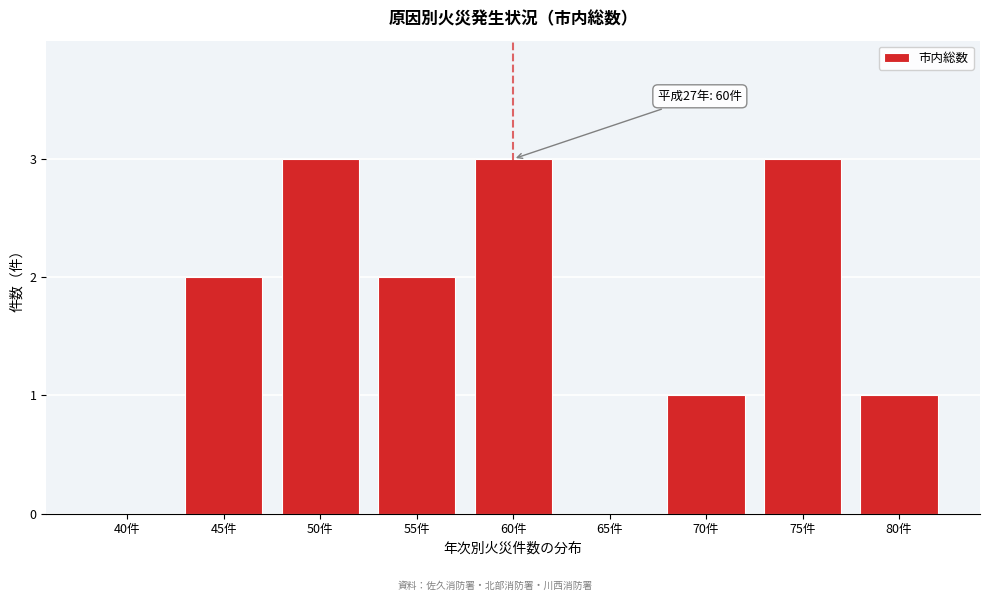

Reading left to right, extract all data points from this chart.

40件=0	45件=2	50件=3	55件=2	60件=3	65件=0	70件=1	75件=3	80件=1